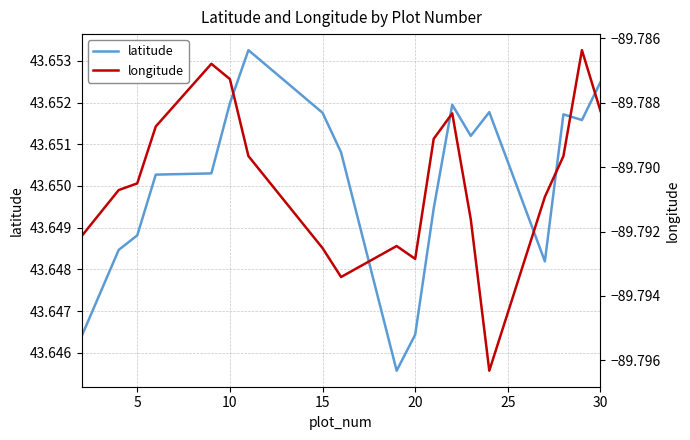

True or false: longitude and latitude cross at least once.

False